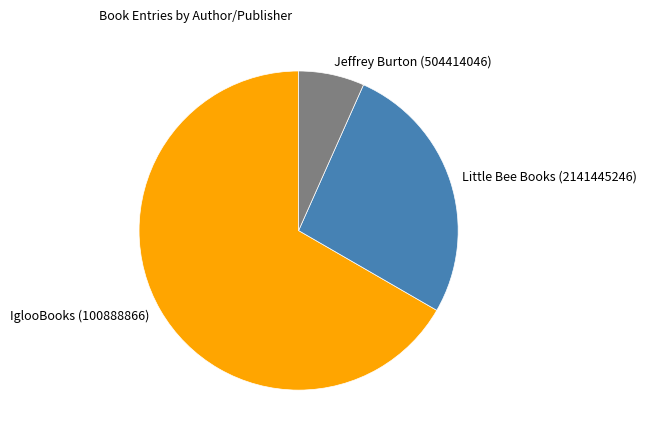

What is the smallest slice in the pie chart?

Jeffrey Burton (504414046)